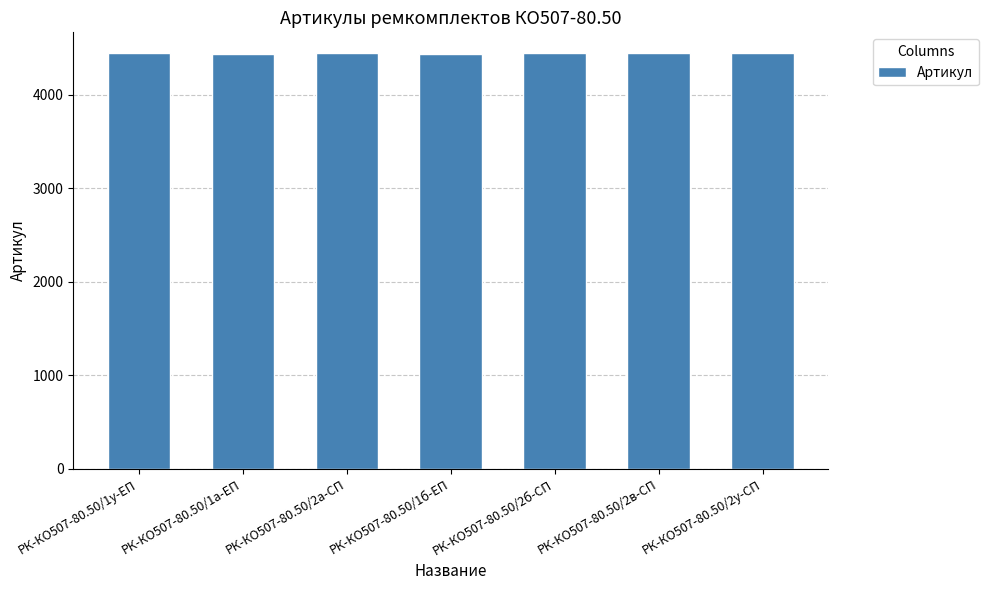

What is the smallest value displayed?

4440